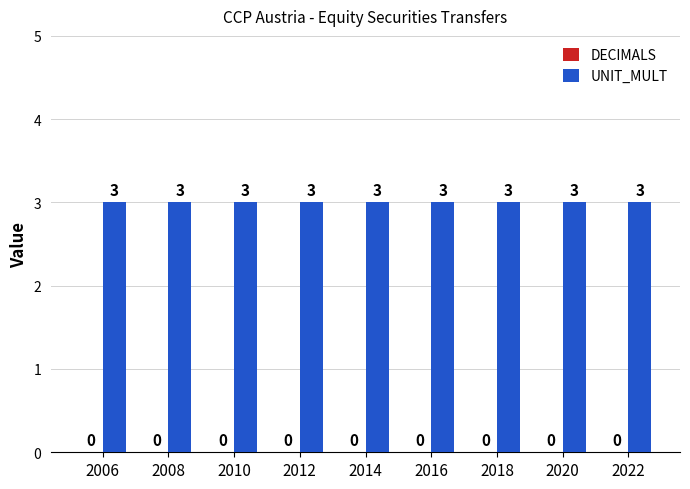

What is the total value across all series at 2014?

3